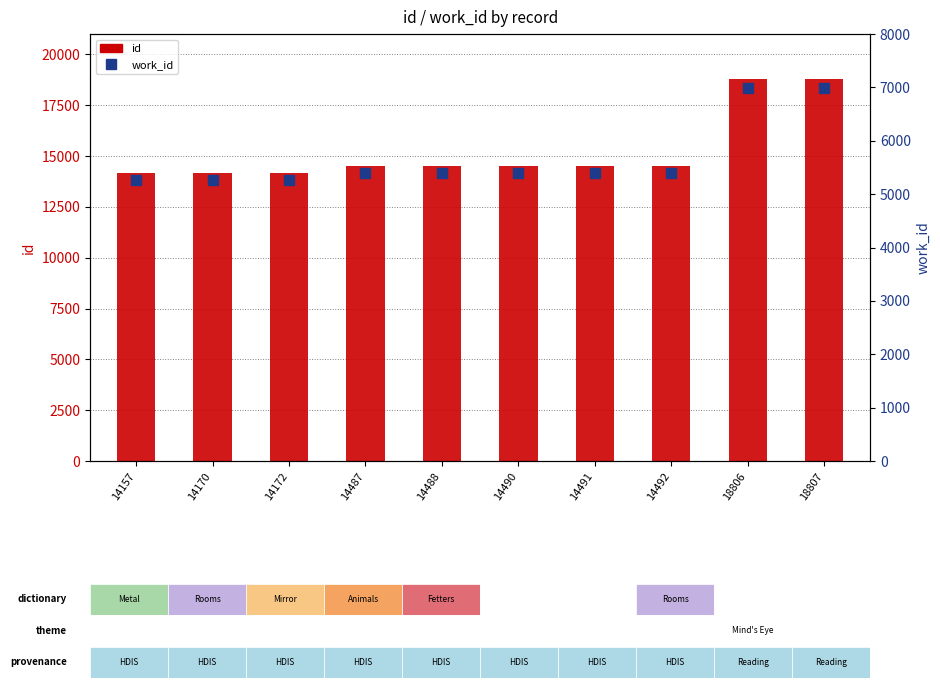

What is the sum of the work_id values at 18806 and 14491?

12378